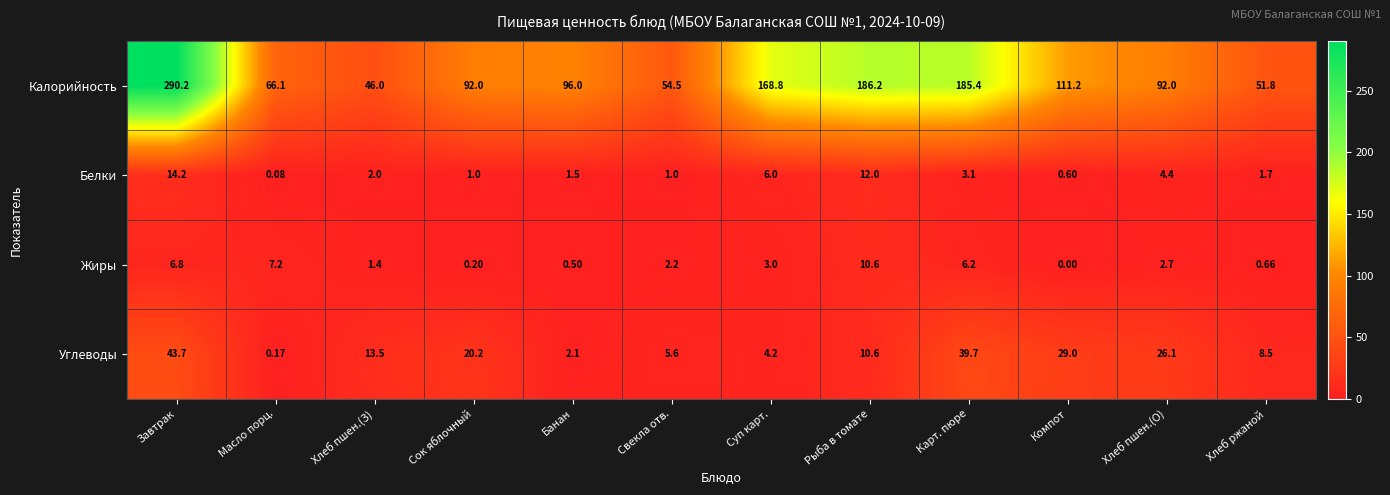

Which category has the highest value in the Жиры series?

Рыба в томате